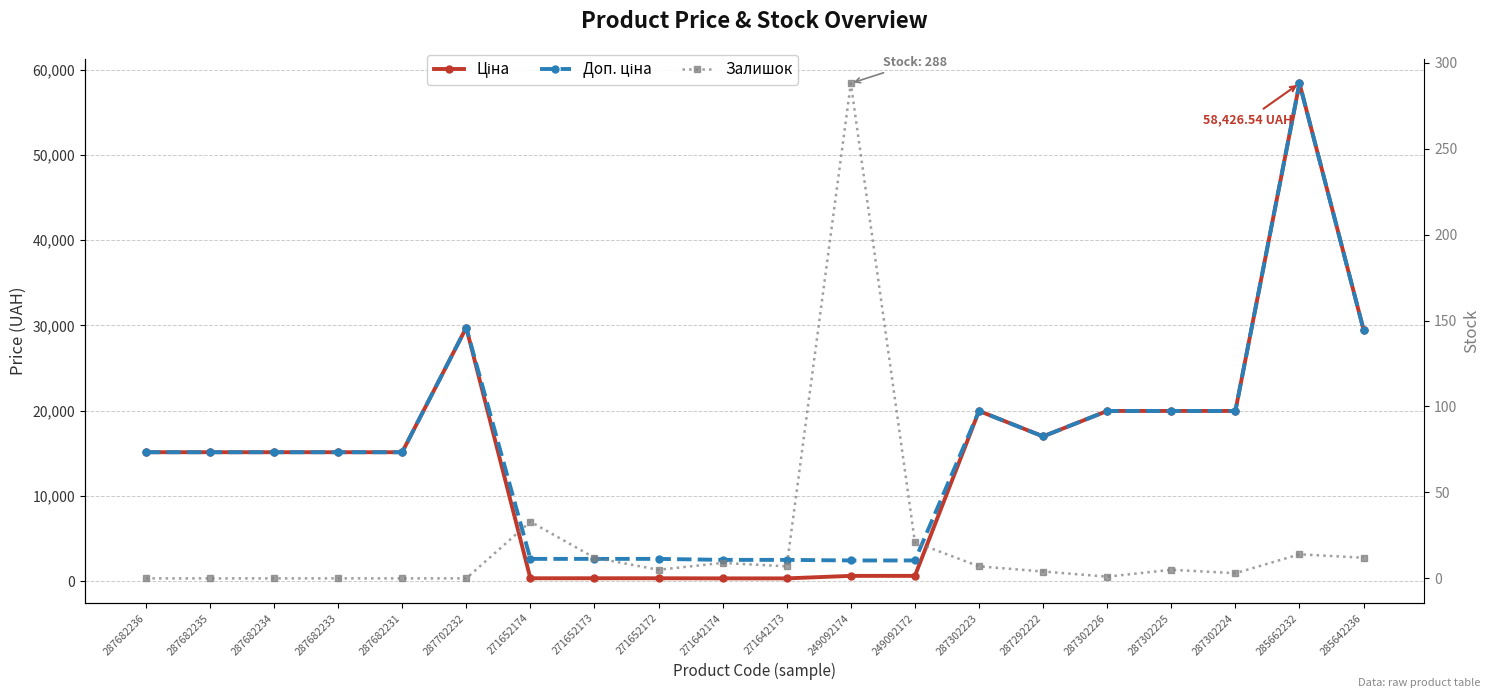

Which series has the largest total across all categories?

Доп. ціна